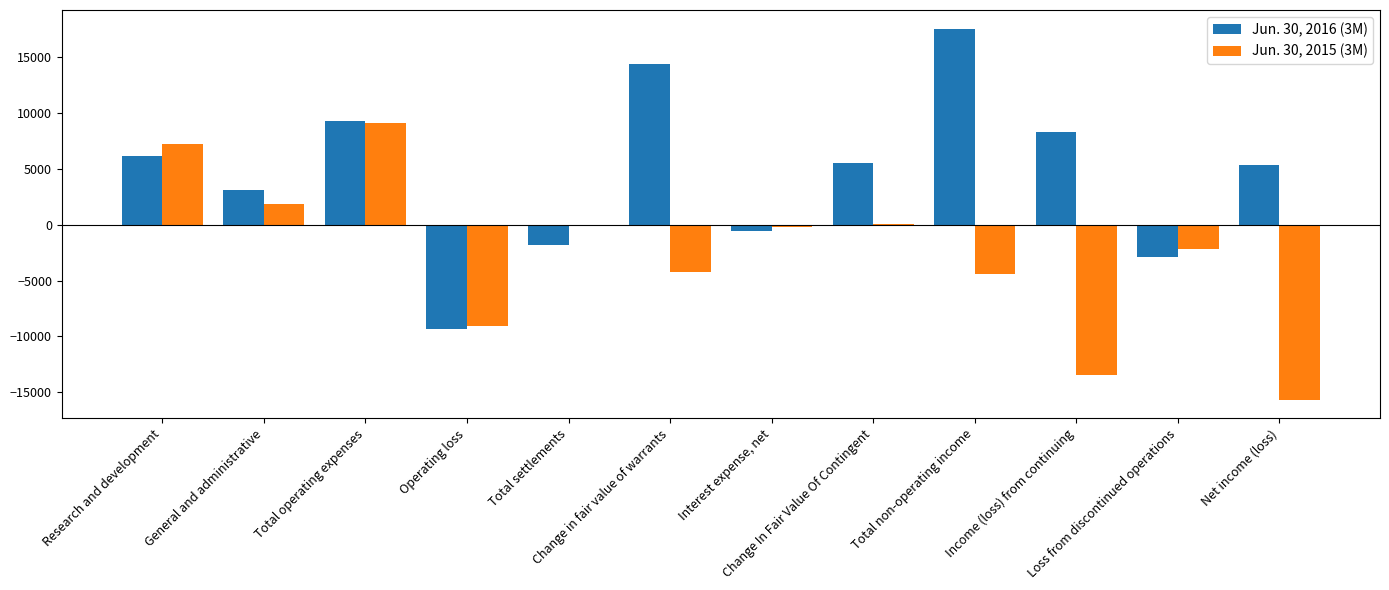

Count the number of data series in this chart.

2